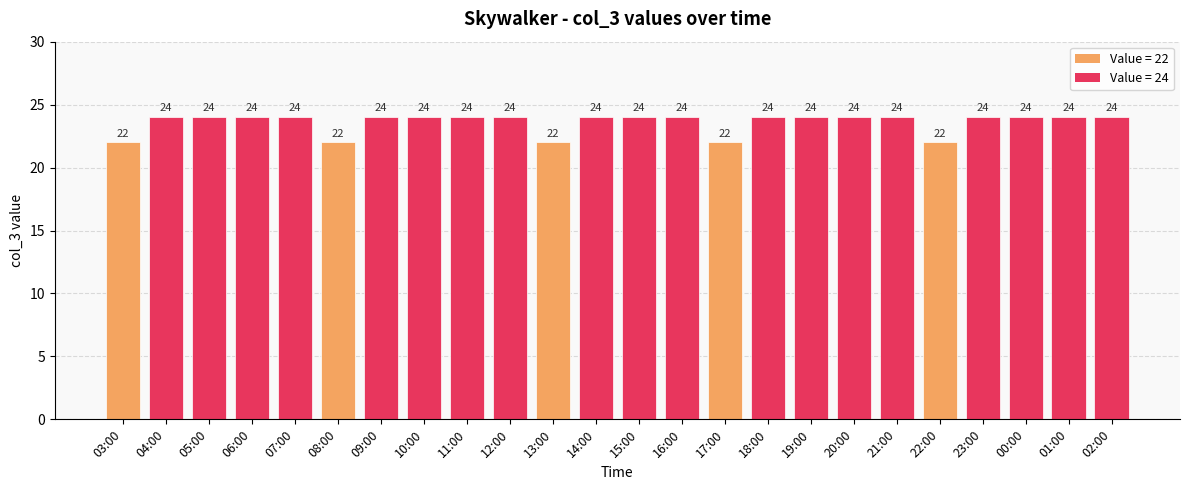

What is the minimum value shown in the chart?

22